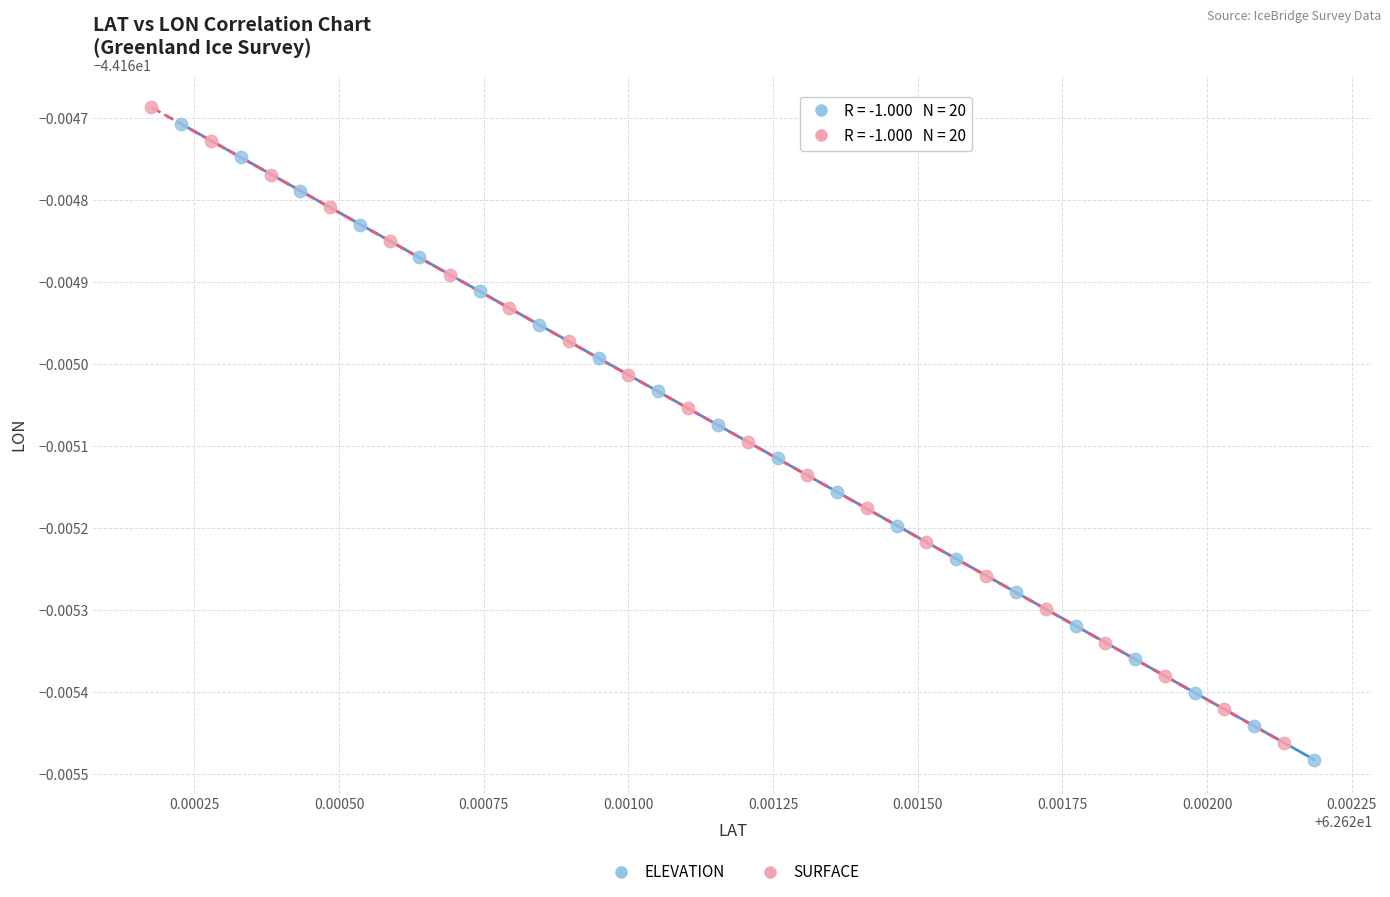

Which series reaches the minimum Y coordinate?

ELEVATION